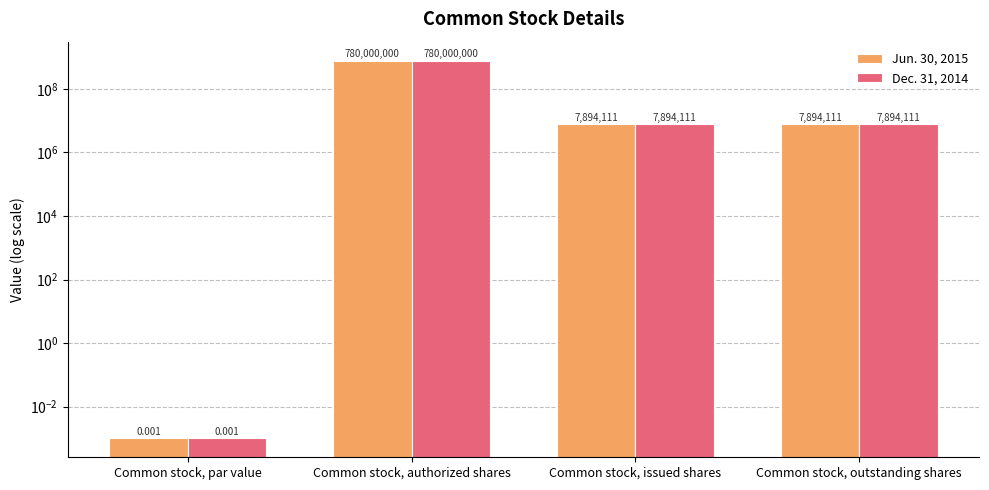

Which series has the largest range (max minus min)?

Jun. 30, 2015